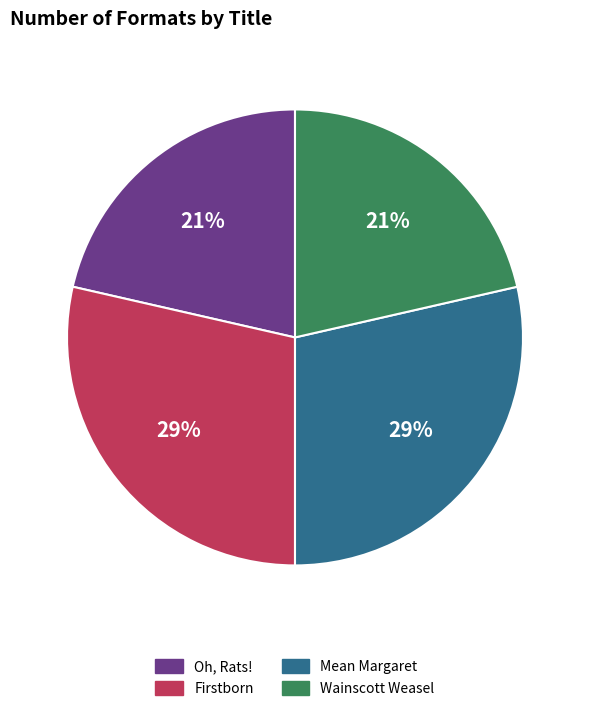

To the nearest percent, what is the combined percentage of Mean Margaret and Oh, Rats!?

50%